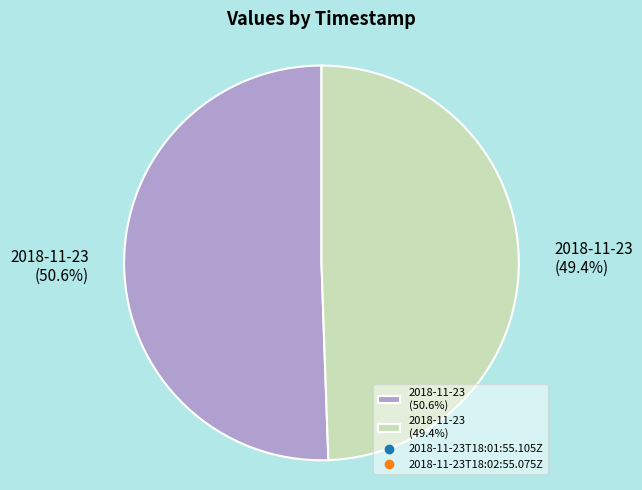

Count the number of slices in the pie.

2